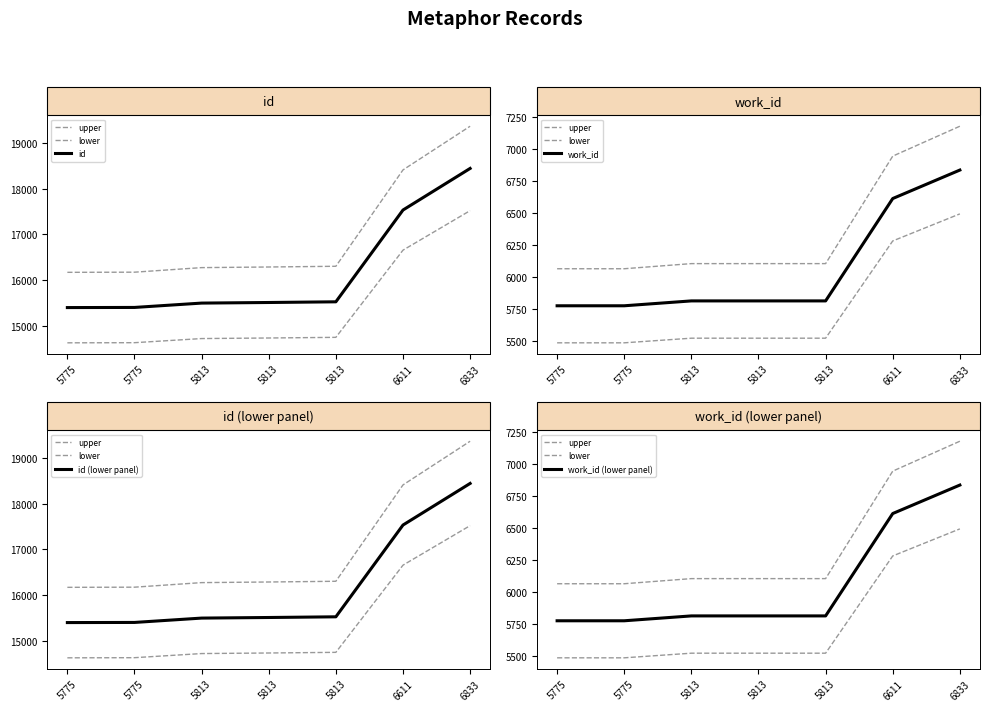

How many values in the work_id (lower panel) series are below 5813?

2